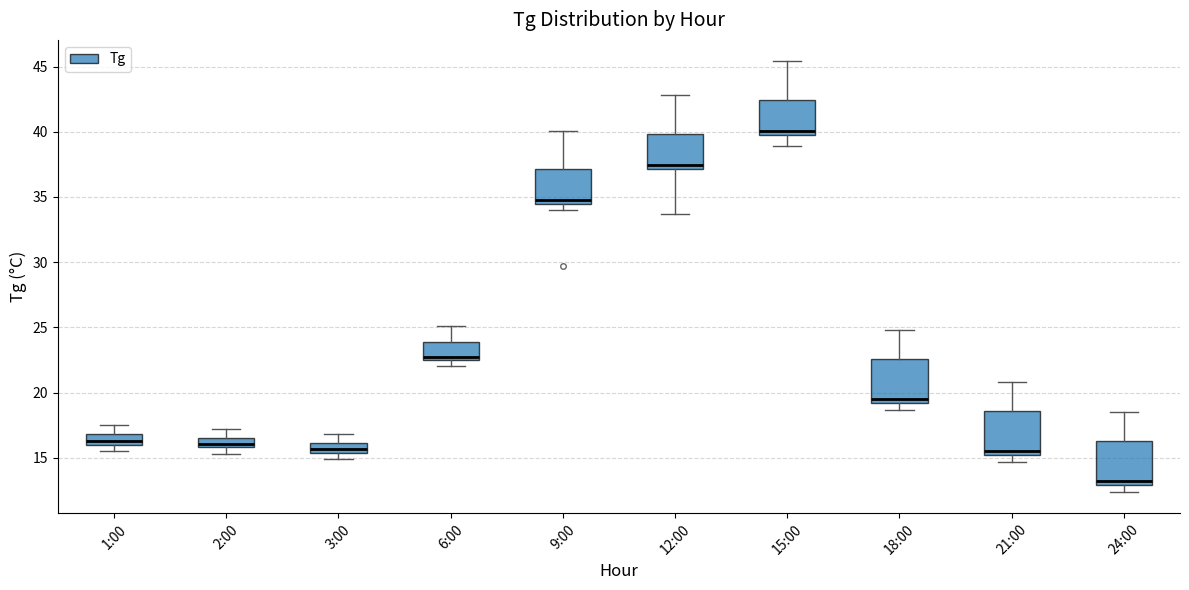

Where does the upper whisker of the box for 1:00 end on the y-axis? The values are not printed on the chart, so give them approximately, as read against the axis.

17.5